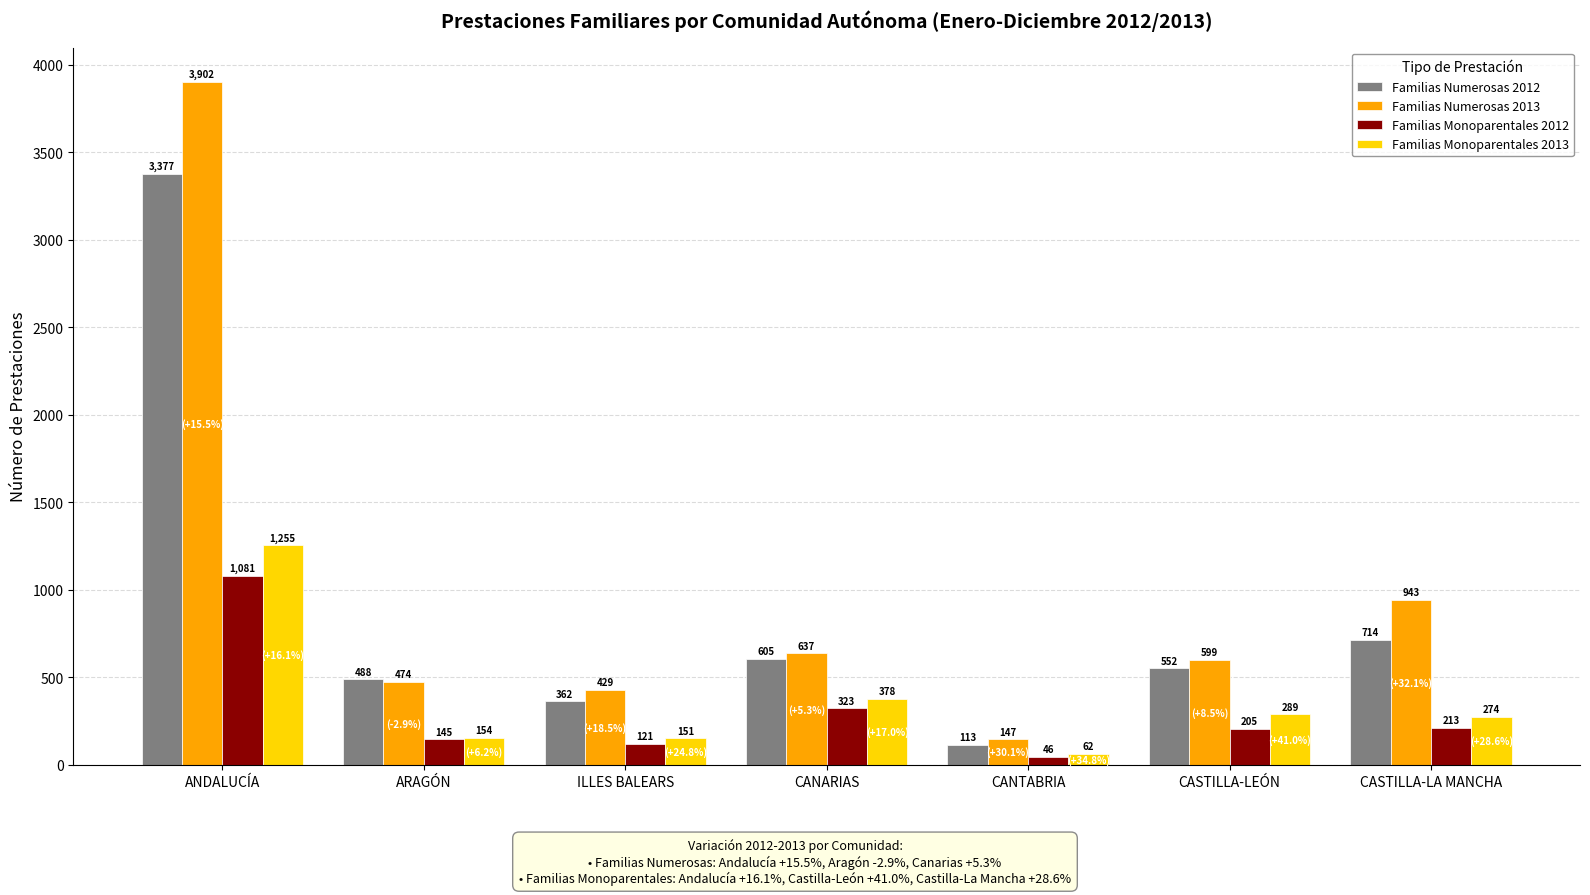

How many series are shown in this chart?

4